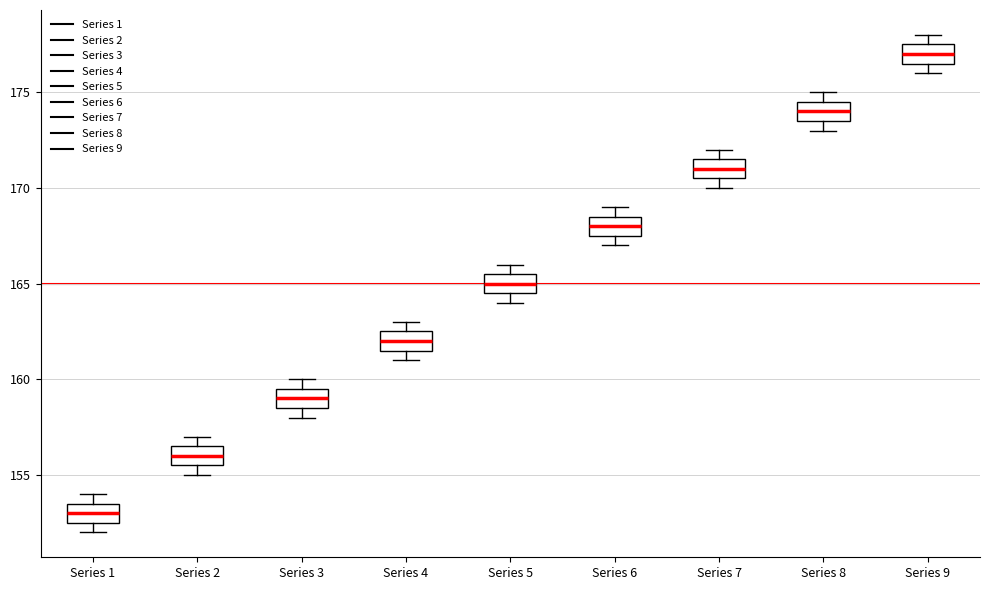

Where is the upper edge of the box for Series 9 on the y-axis? The values are not printed on the chart, so give them approximately, as read against the axis.

177.5